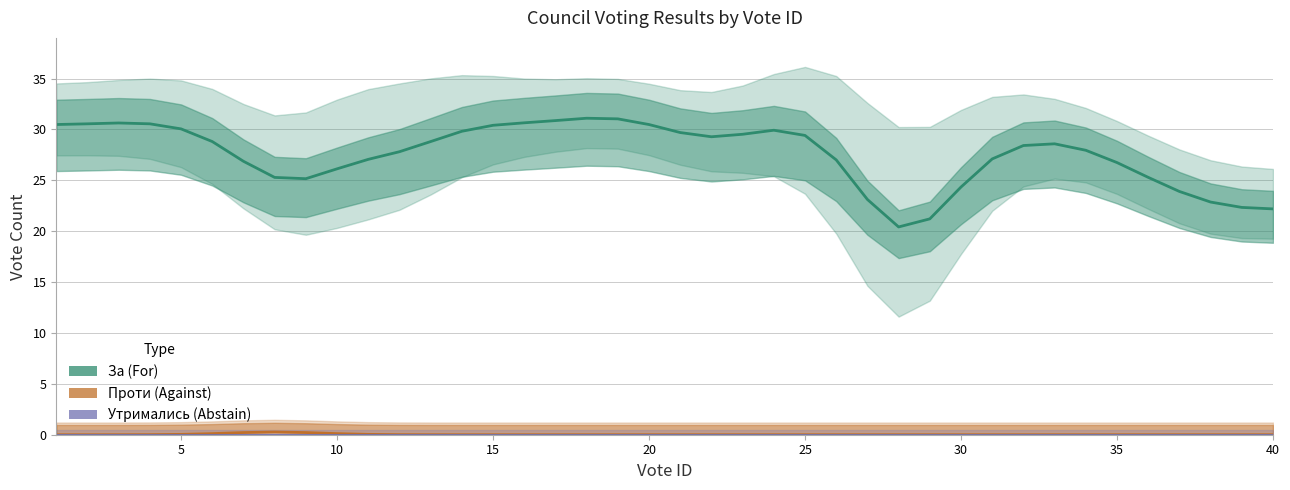

List the series in order of their peak value, highest first.

За (For), Проти (Against), Утримались (Abstain)